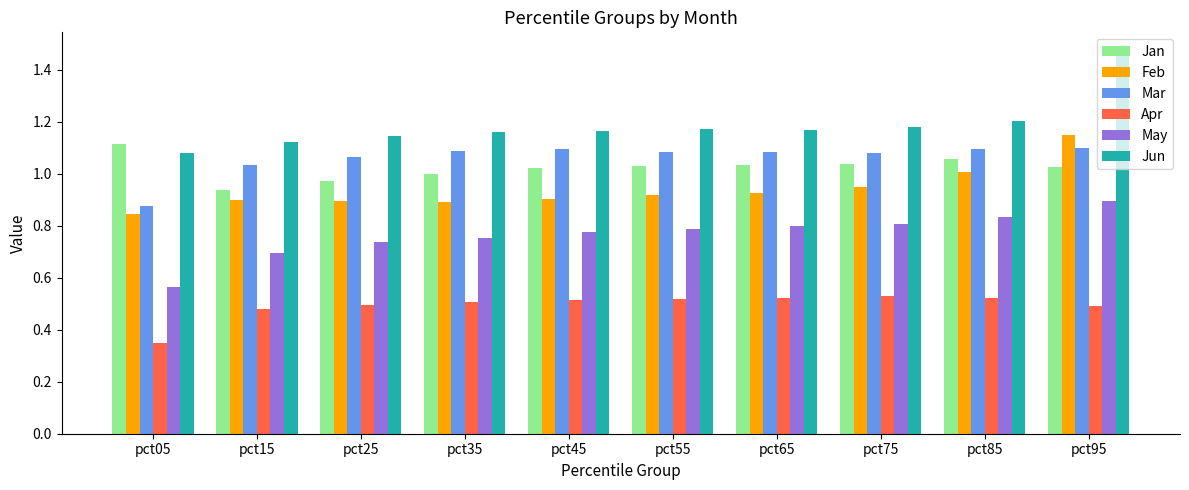

At which label does Apr reach its minimum?

pct05